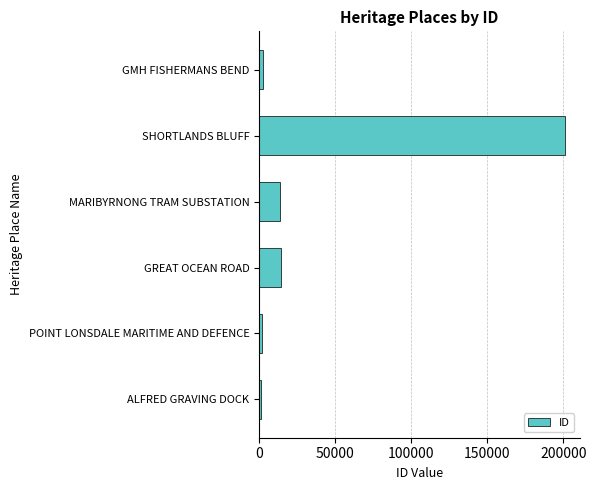

The value at SHORTLANDS BLUFF is 200972. True or false?

True